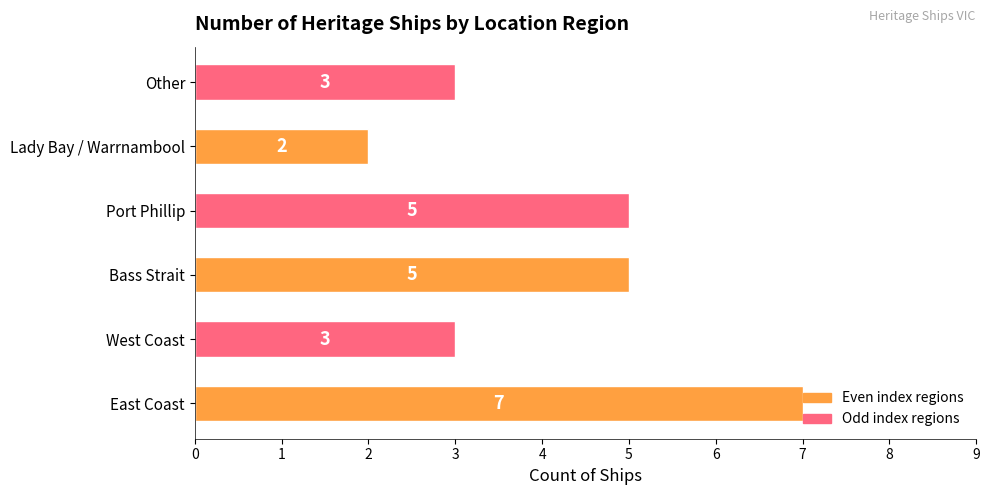

What is the greatest value displayed?

7